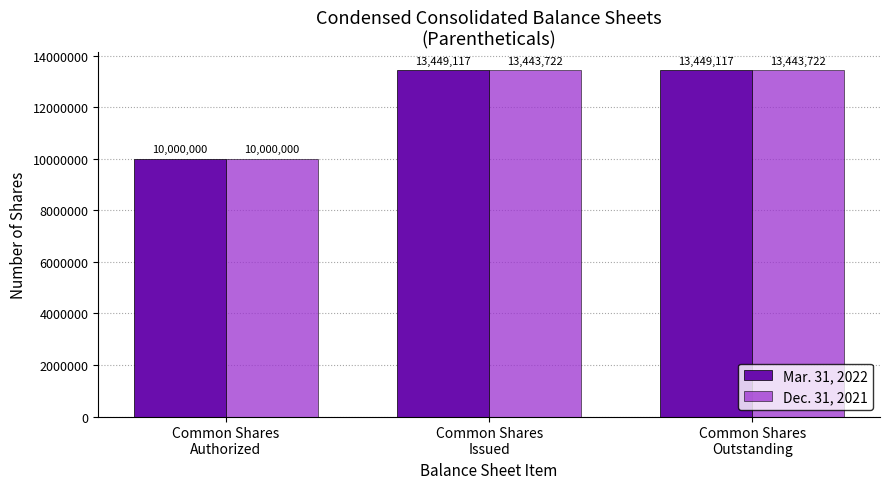

Reading left to right, extract all data points from this chart.

Mar. 31, 2022: 10000000	13449117	13449117
Dec. 31, 2021: 10000000	13443722	13443722